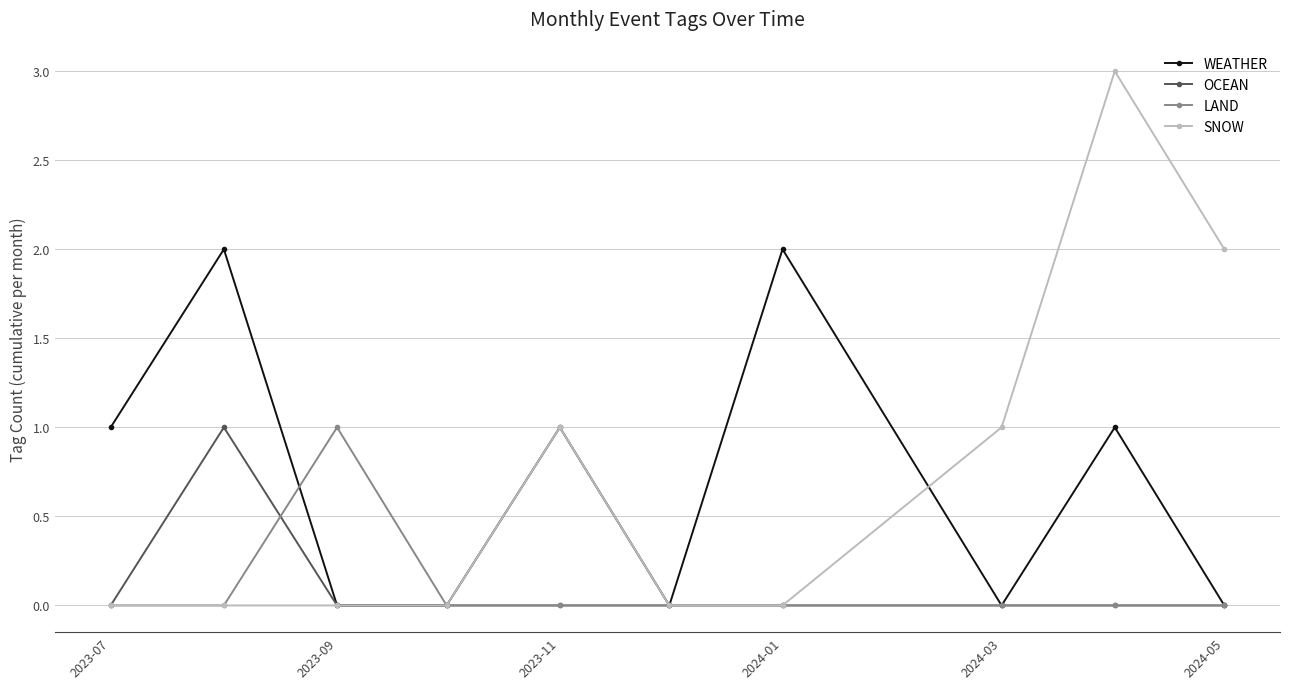

What is the maximum value shown in the chart?

3